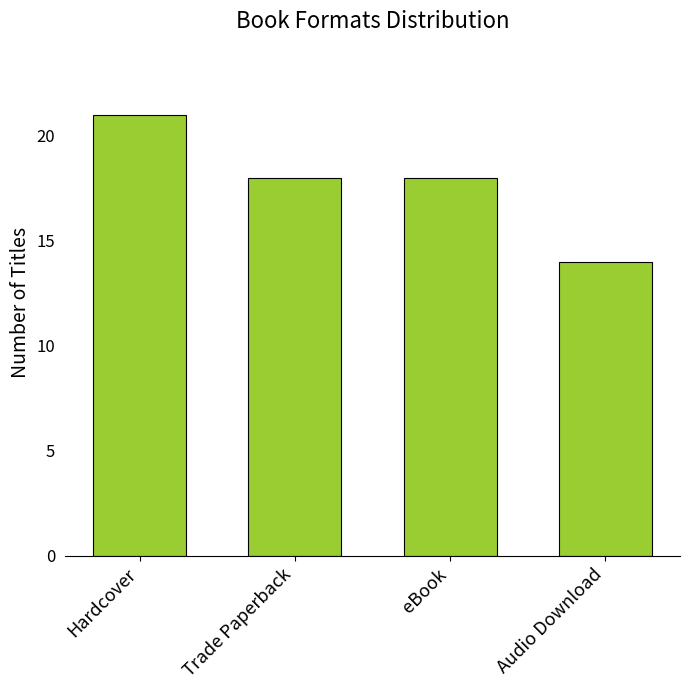

What position from the left is eBook?

3